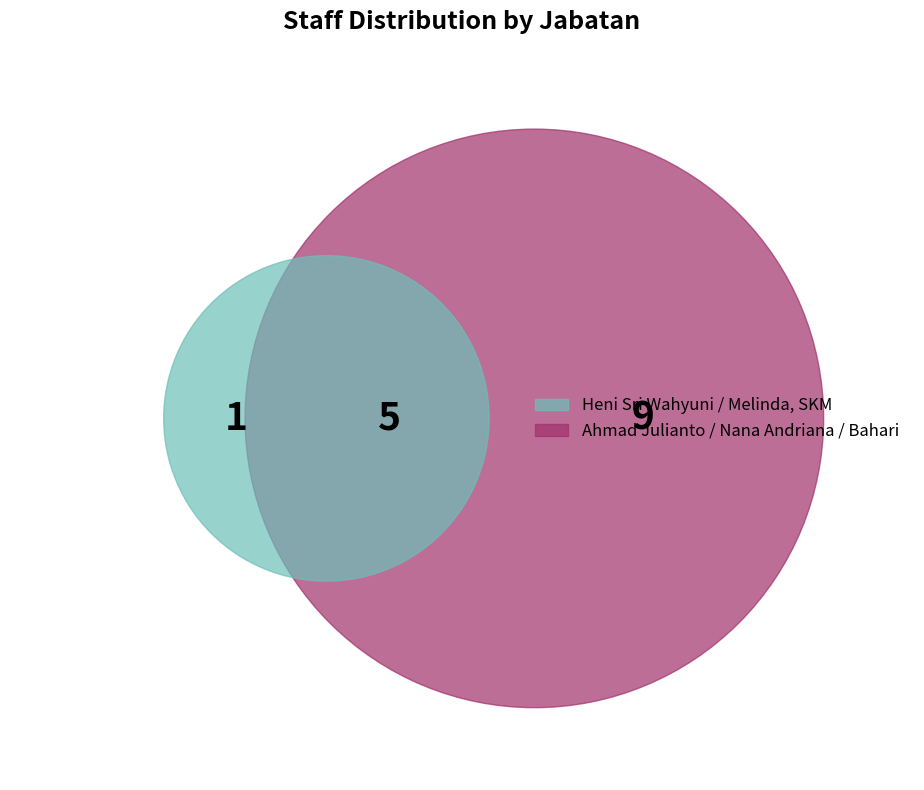

Rank the categories by value from lowest to highest.

Heni Sri Wahyuni, Ahmad Julianto, Melinda, SKM, Nana Andriana, Bahari